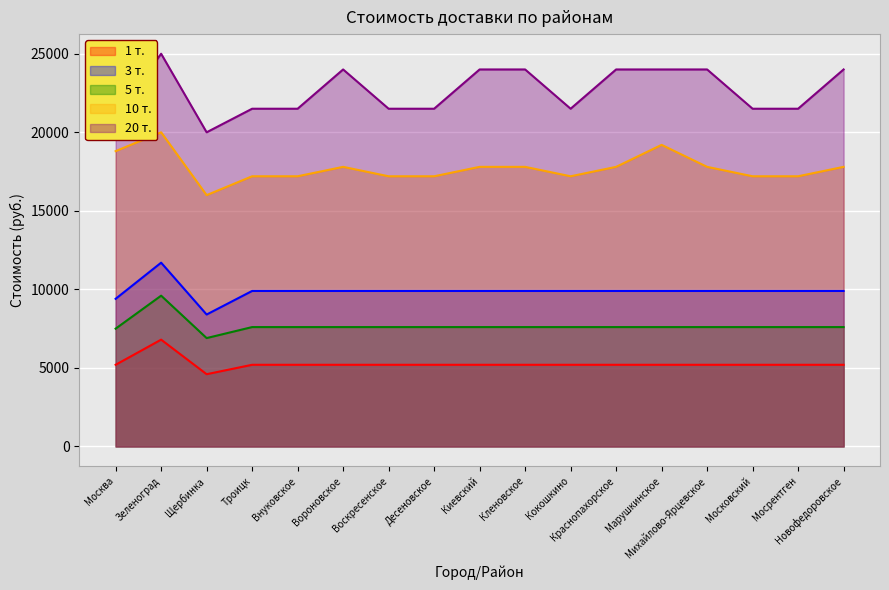

At which label does 1 т. first exceed 5200?

Зеленоград